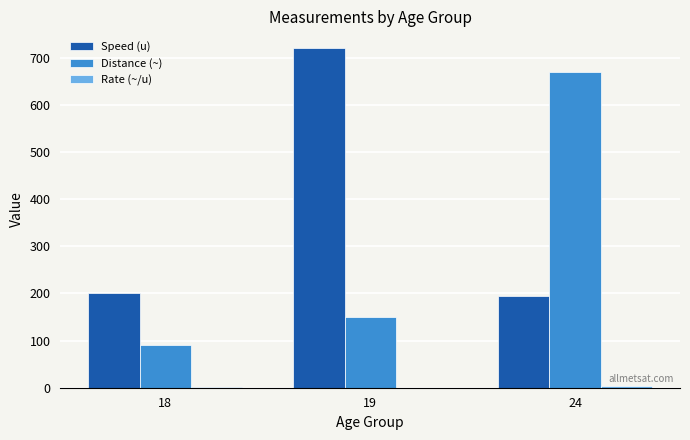

Is it true that Distance (~) equals 670.0 at 24?

True